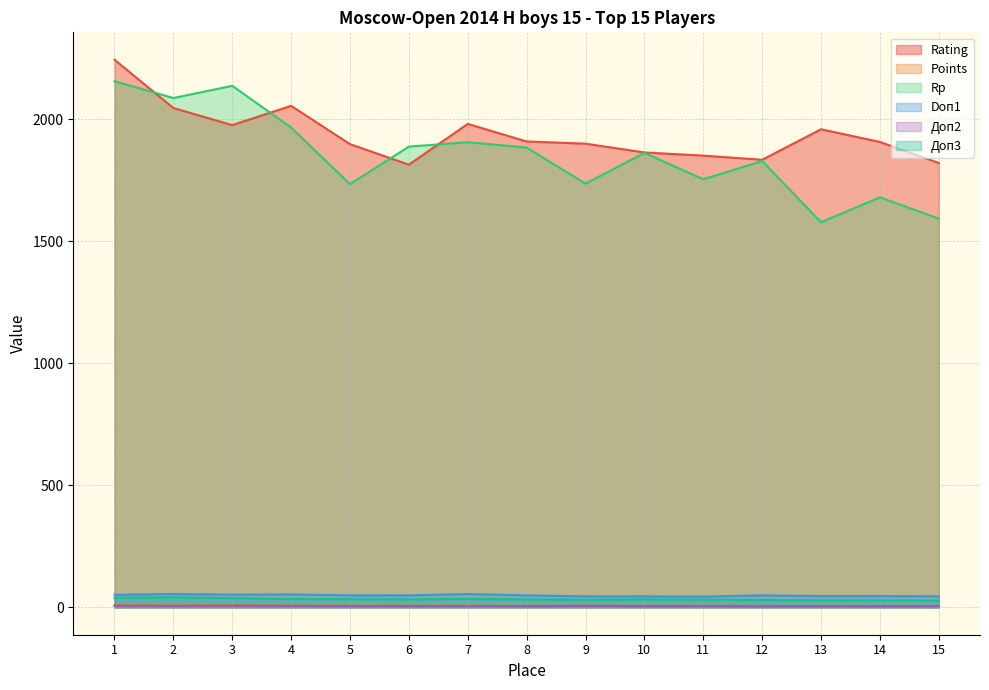

How many data points in Rp are less than 1862?

7